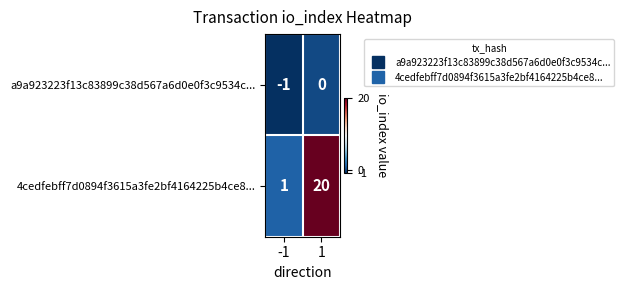

The value of 4cedfebff7d0894f3615a3fe2bf4164225b4ce8... at 1 is 5. True or false?

False